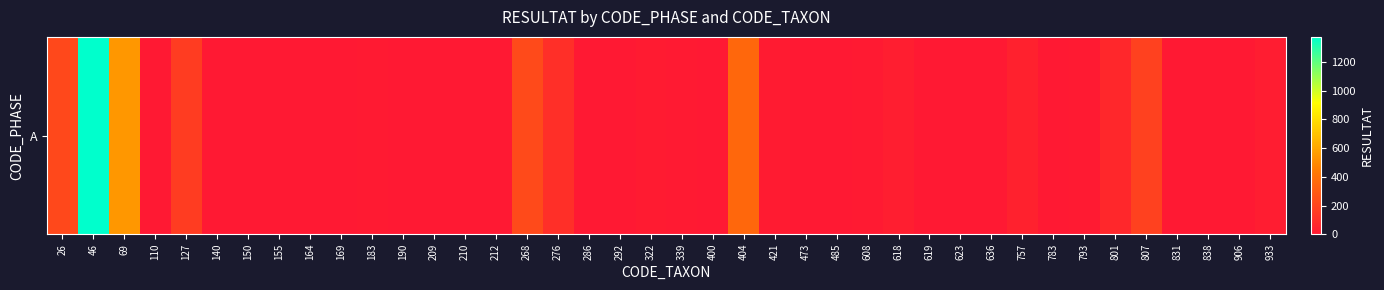

What is the approximate value at 46?

1376